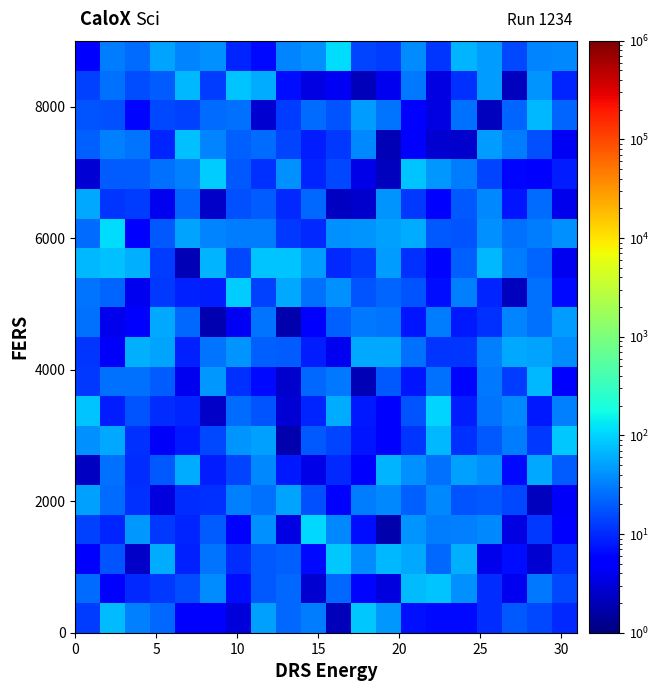

At how many categories does at least one series exceed 88?

6